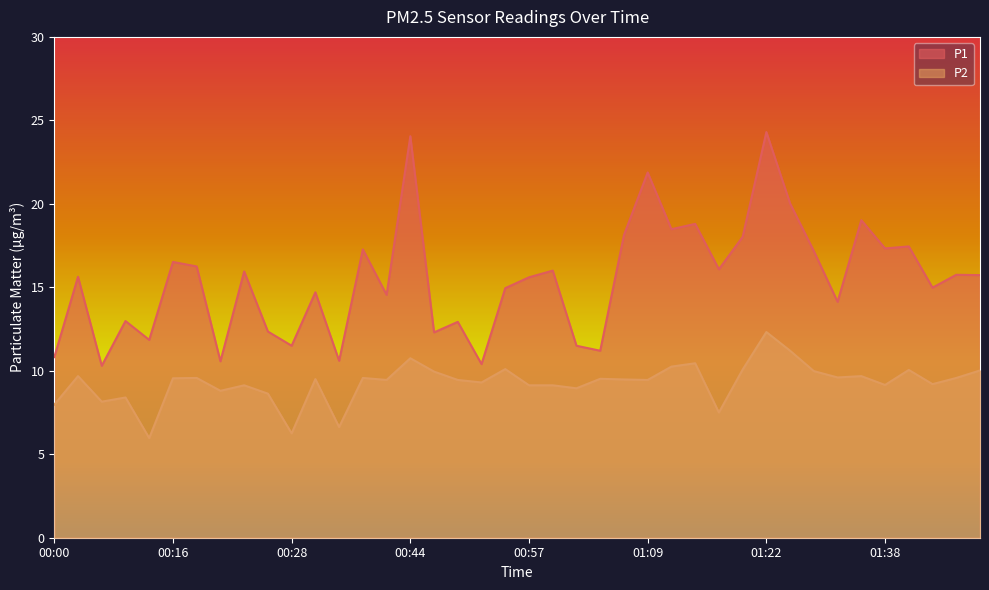

What is the spread (max minus min) of values at 01:20?

7.9